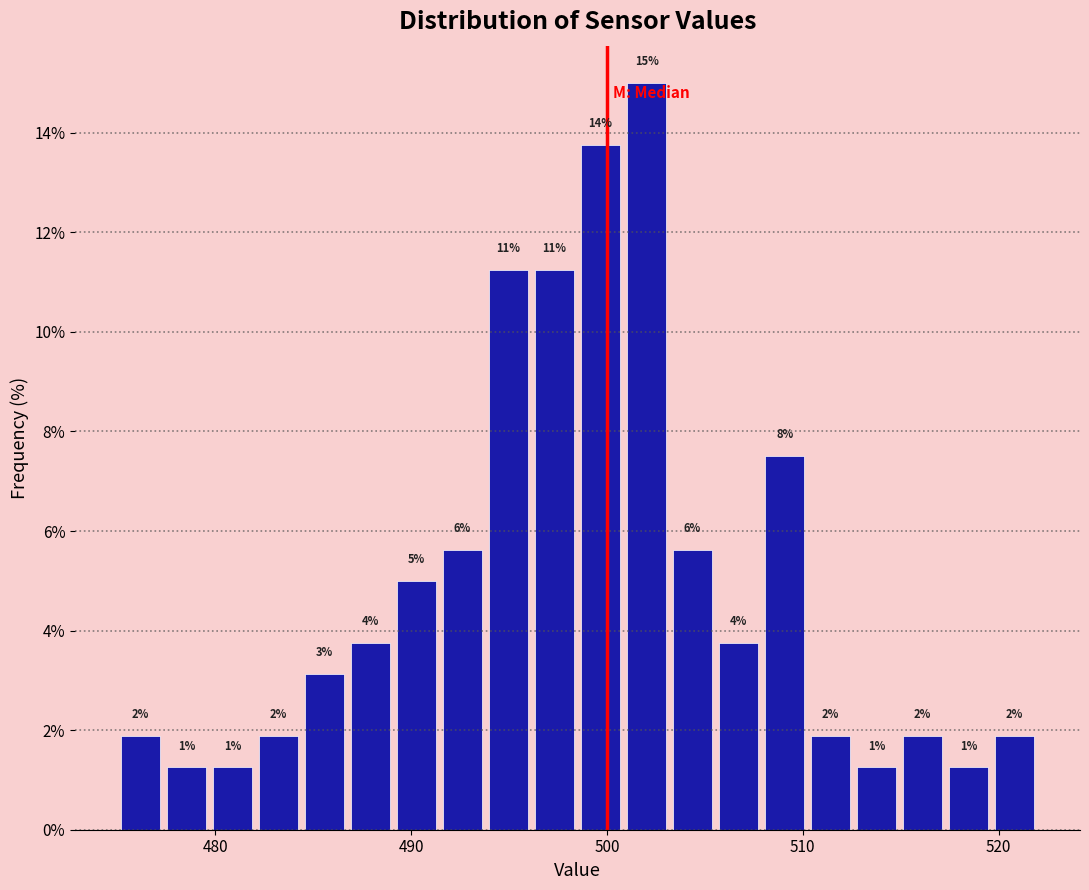

Around what value on the x-axis is the tallest bar? Give the approximate position of its centre, as read against the axis.

502